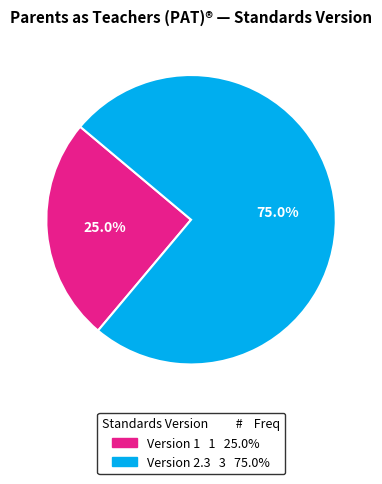

Is there a majority slice in this chart?

Yes